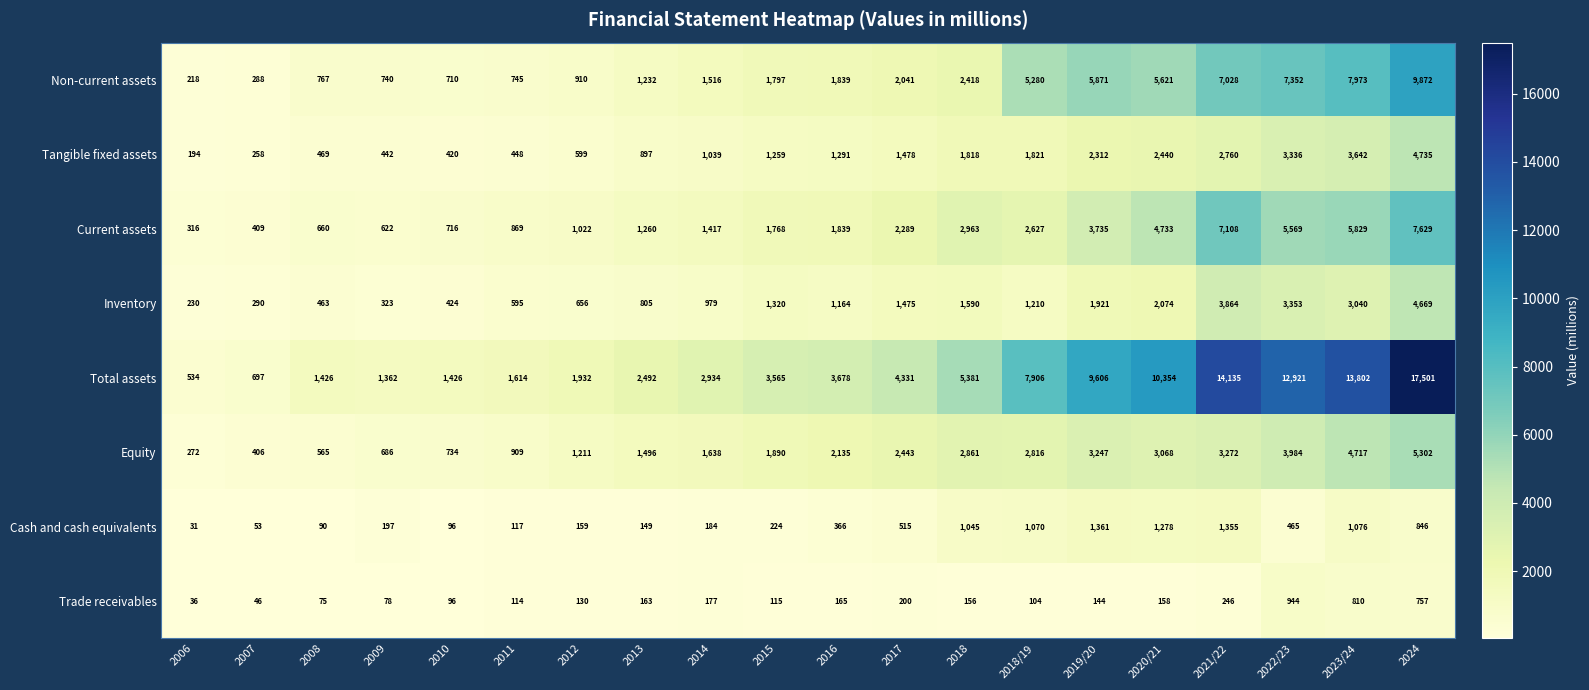

Which series changed the most between 2013 and 2020/21?

Total assets